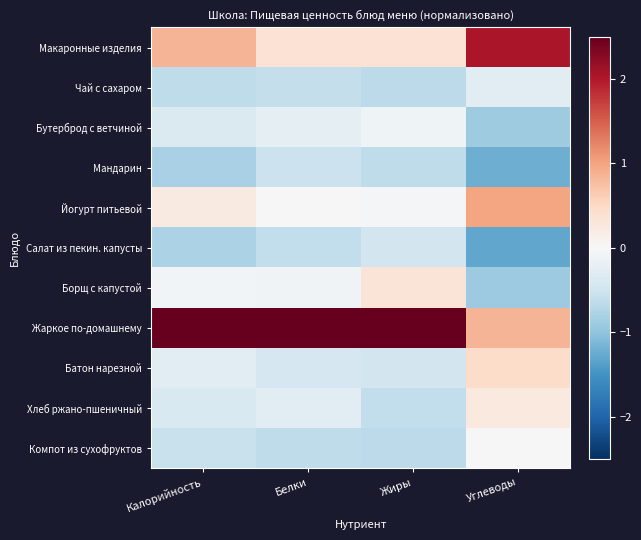

Reading left to right, extract all data points from this chart.

Макаронные изделия: Калорийность=0.8	Белки=0.4	Жиры=0.4	Углеводы=2.0
Чай с сахаром: Калорийность=-0.6	Белки=-0.6	Жиры=-0.6	Углеводы=-0.3
Бутерброд с ветчиной: Калорийность=-0.4	Белки=-0.2	Жиры=-0.1	Углеводы=-0.9
Мандарин: Калорийность=-0.8	Белки=-0.5	Жиры=-0.6	Углеводы=-1.2
Йогурт питьевой: Калорийность=0.2	Белки=0.0	Жиры=-0.0	Углеводы=1.0
Салат из пекин. капусты: Калорийность=-0.8	Белки=-0.6	Жиры=-0.5	Углеводы=-1.3
Борщ с капустой: Калорийность=-0.1	Белки=-0.1	Жиры=0.3	Углеводы=-0.9
Жаркое по-домашнему: Калорийность=2.8	Белки=3.0	Жиры=2.9	Углеводы=0.8
Батон нарезной: Калорийность=-0.3	Белки=-0.4	Жиры=-0.5	Углеводы=0.5
Хлеб ржано-пшеничный: Калорийность=-0.4	Белки=-0.3	Жиры=-0.6	Углеводы=0.3
Компот из сухофруктов: Калорийность=-0.6	Белки=-0.6	Жиры=-0.6	Углеводы=0.0